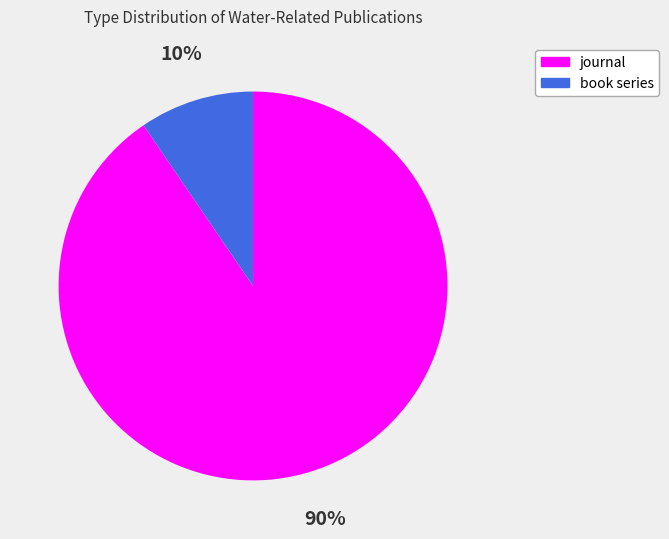

Is journal the majority of the pie?

Yes